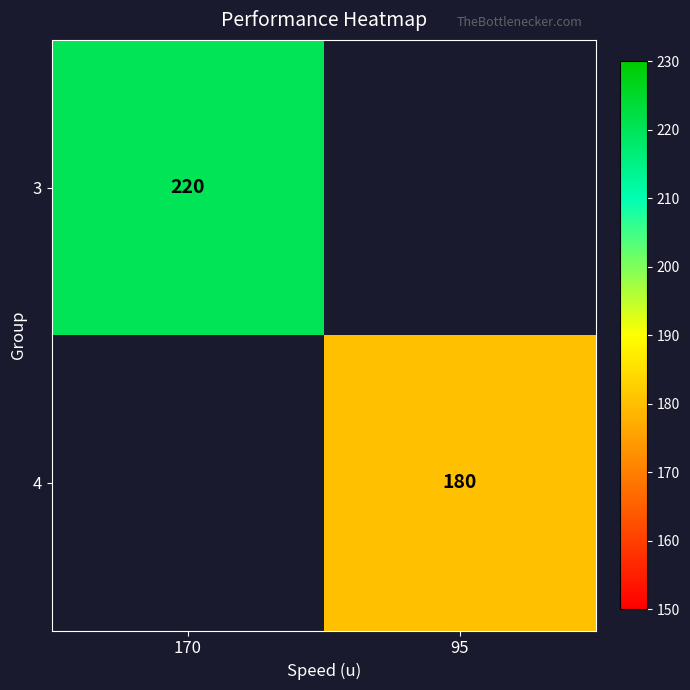

True or false: 4 has a value of 180 at 95.

True